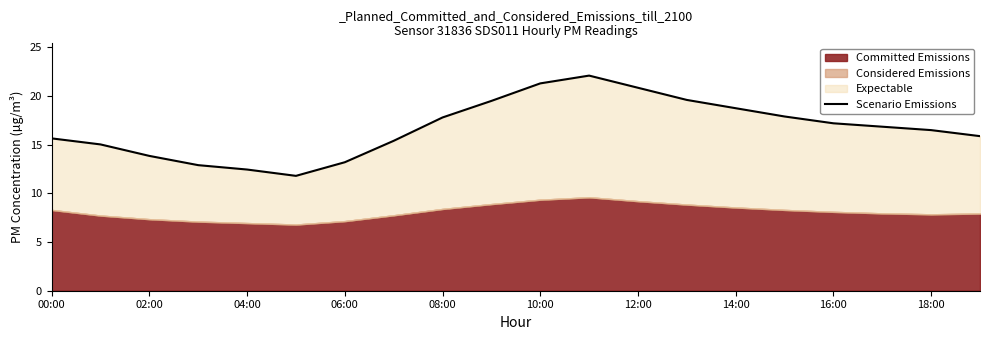

Does the chart display data point markers on the line(s)?

No